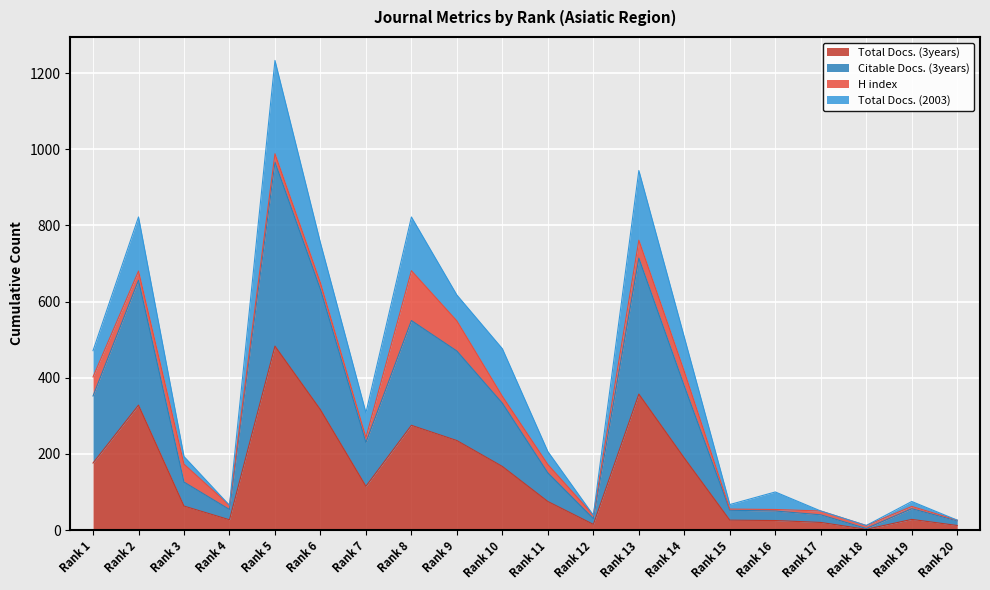

Read the Citable Docs. (3years) value at Rank 19.

56